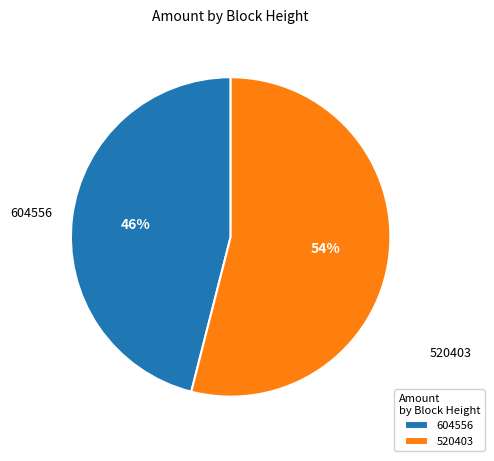

Which has a higher value, 604556 or 520403?

520403